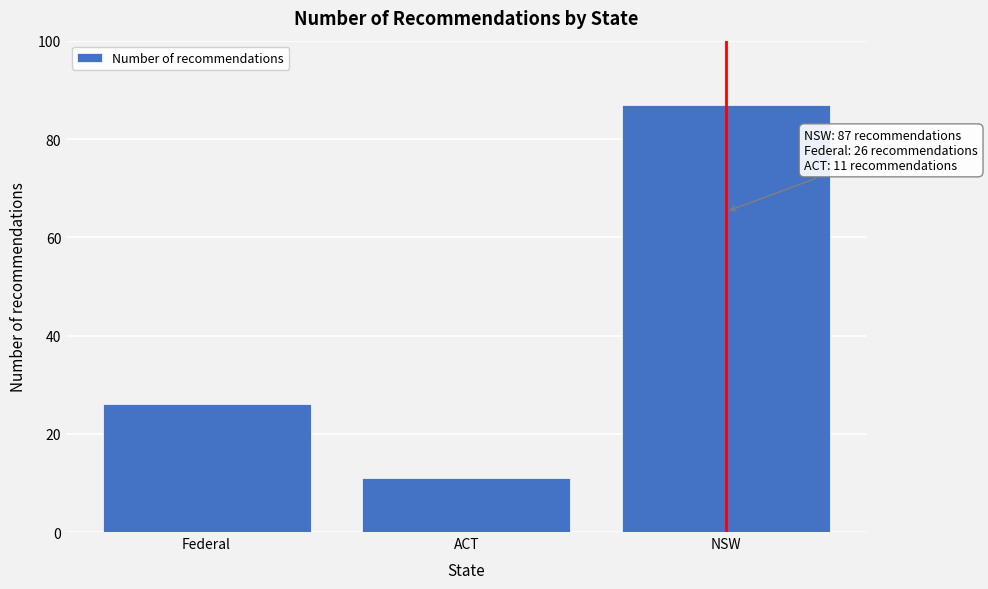

Reading right to left, transcribe all the data shown in this chart.

87	11	26